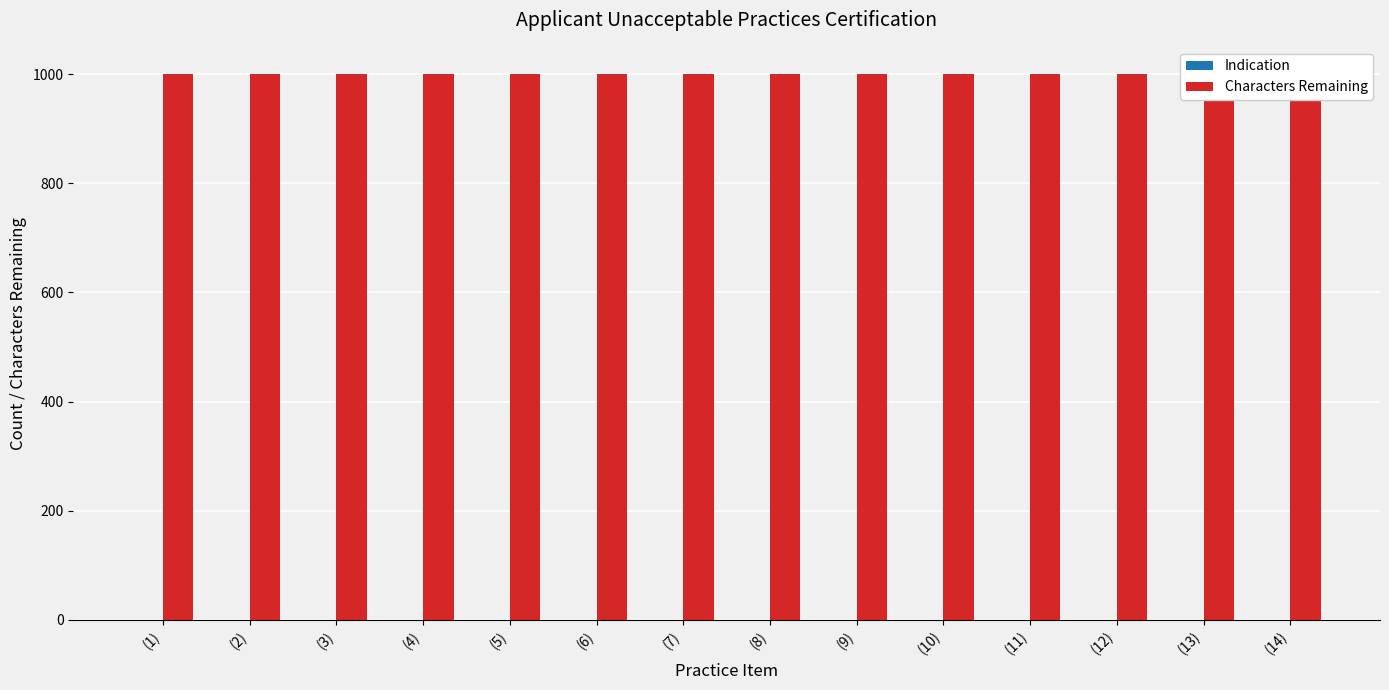

At (6), list the series in order from smallest to largest.

Indication, Characters Remaining